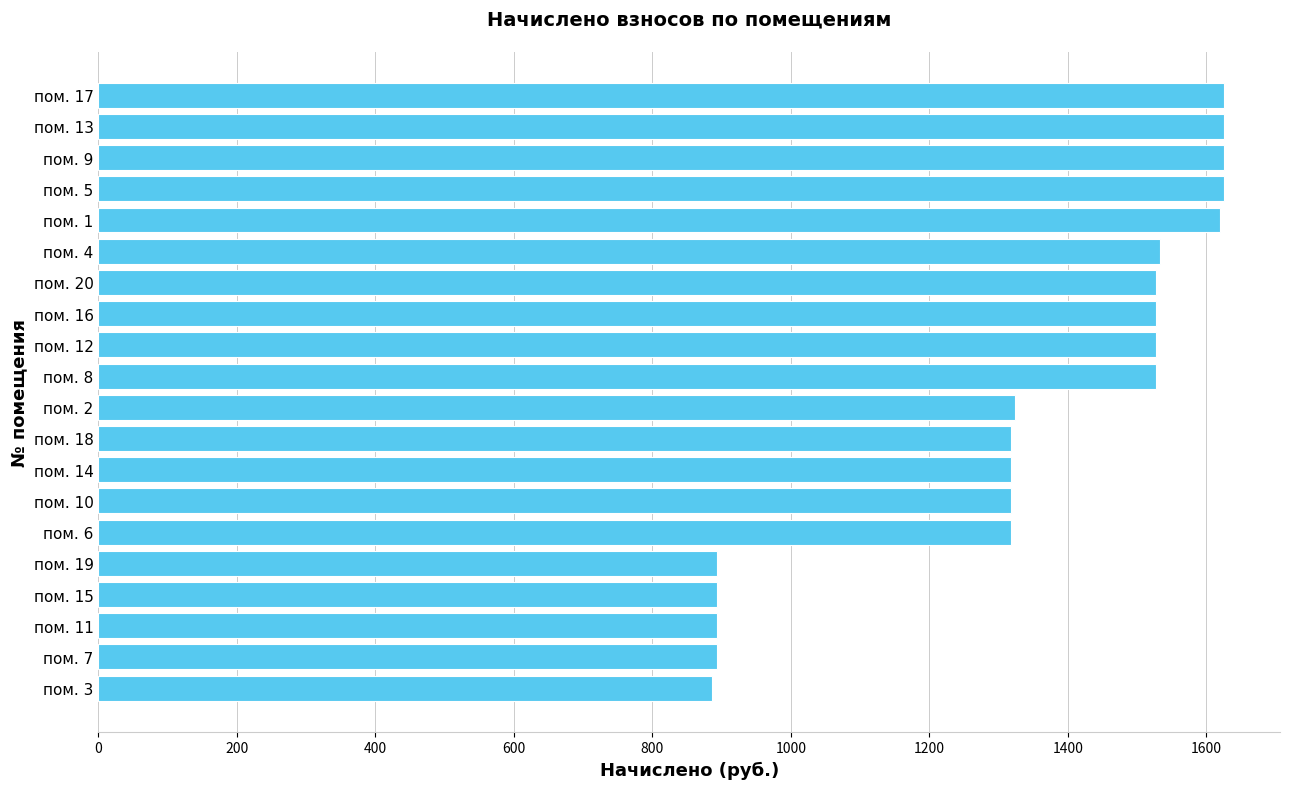

What is the minimum value shown in the chart?

885.4